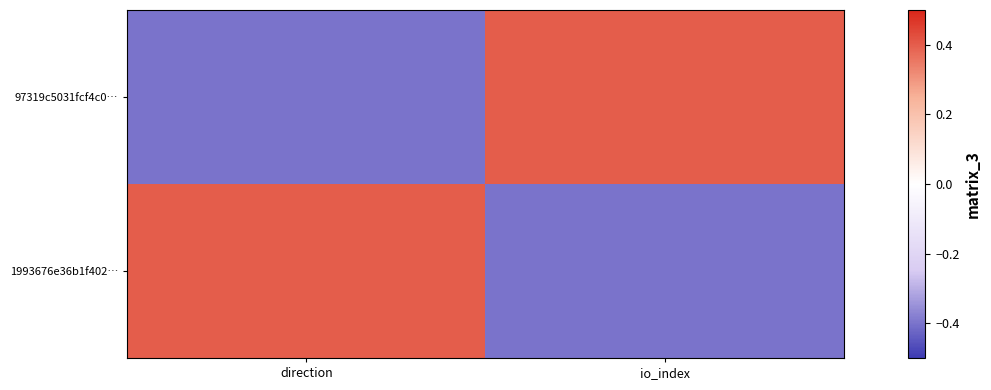

What is the spread (max minus min) of values at io_index?

0.8